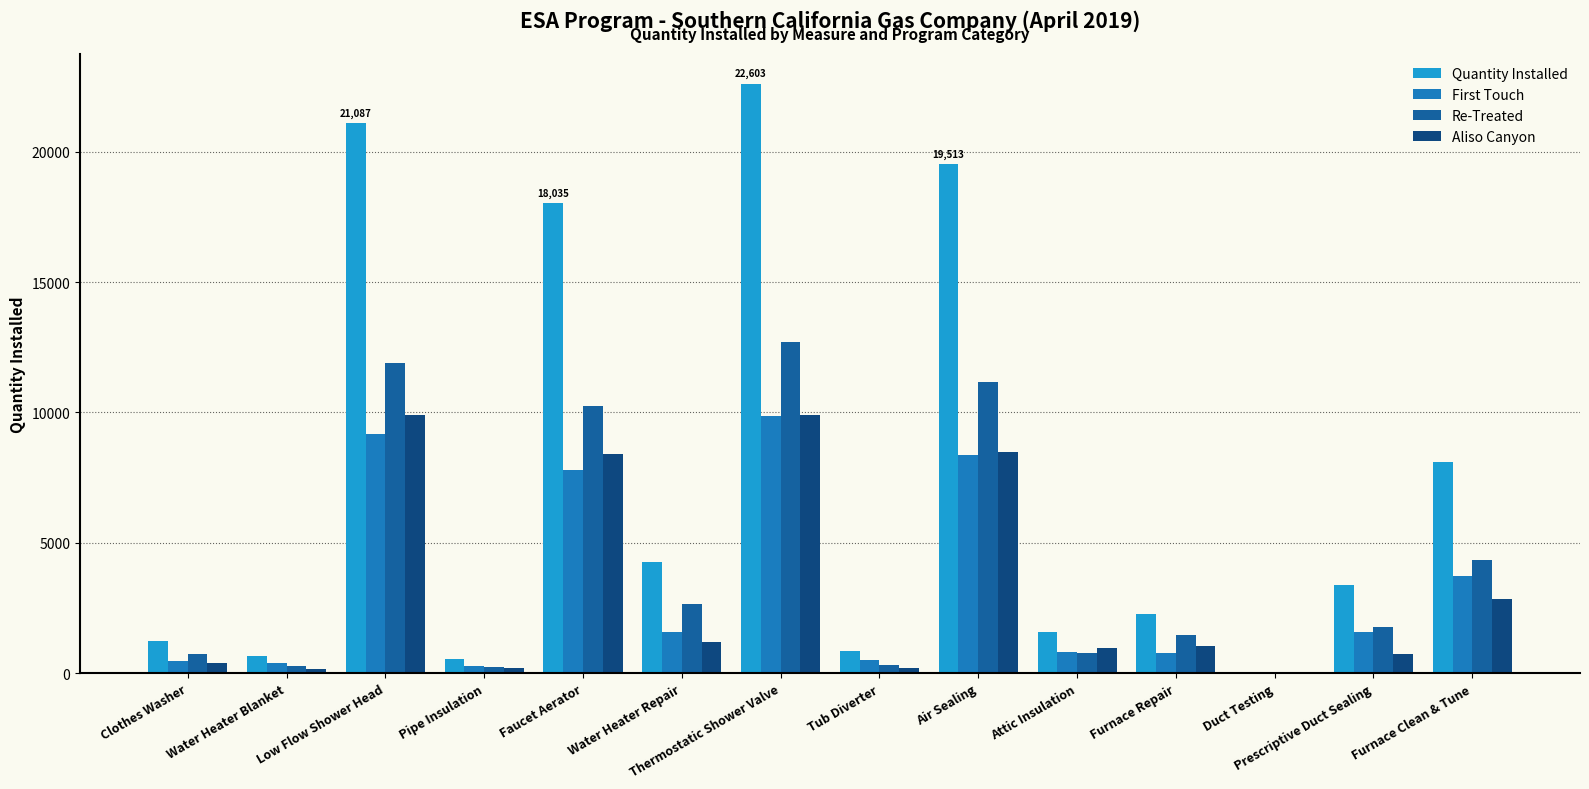

Which series has the largest range (max minus min)?

Quantity Installed